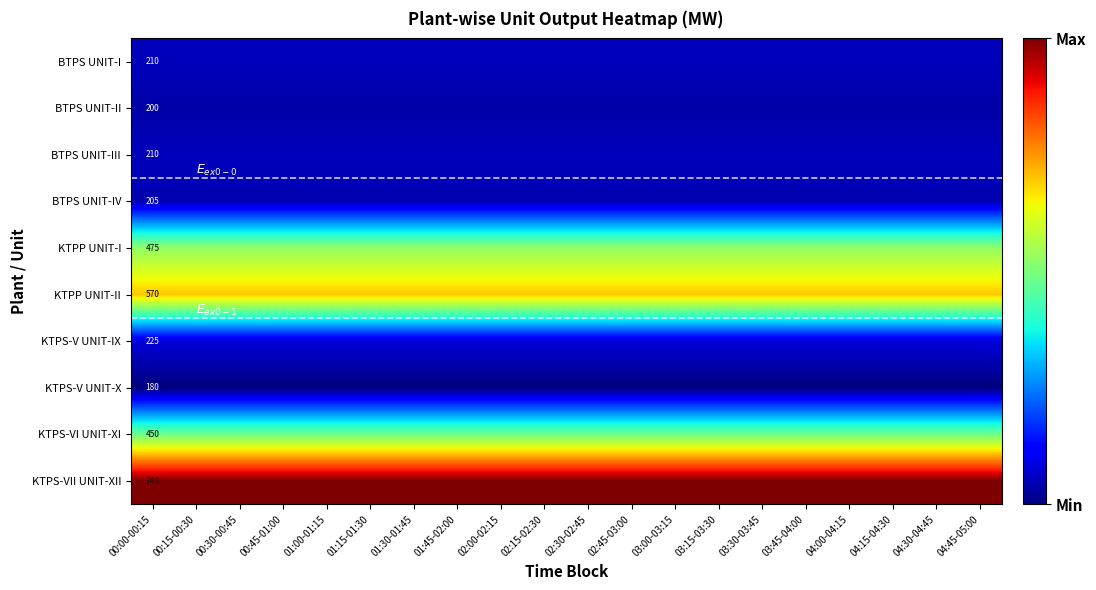

What is the minimum value shown in the chart?

180